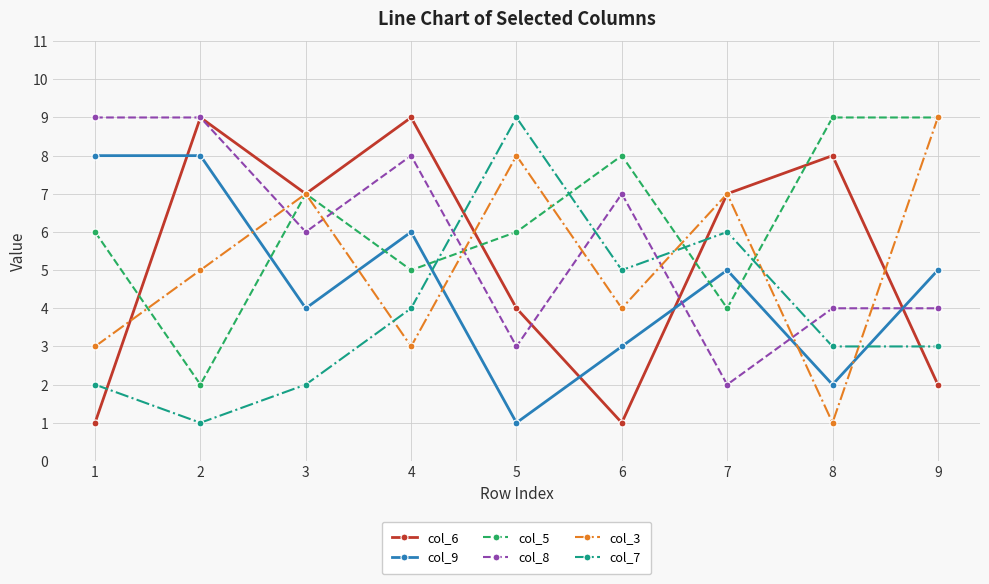

Rank the series at 6 from lowest to highest value.

col_6, col_9, col_3, col_7, col_8, col_5